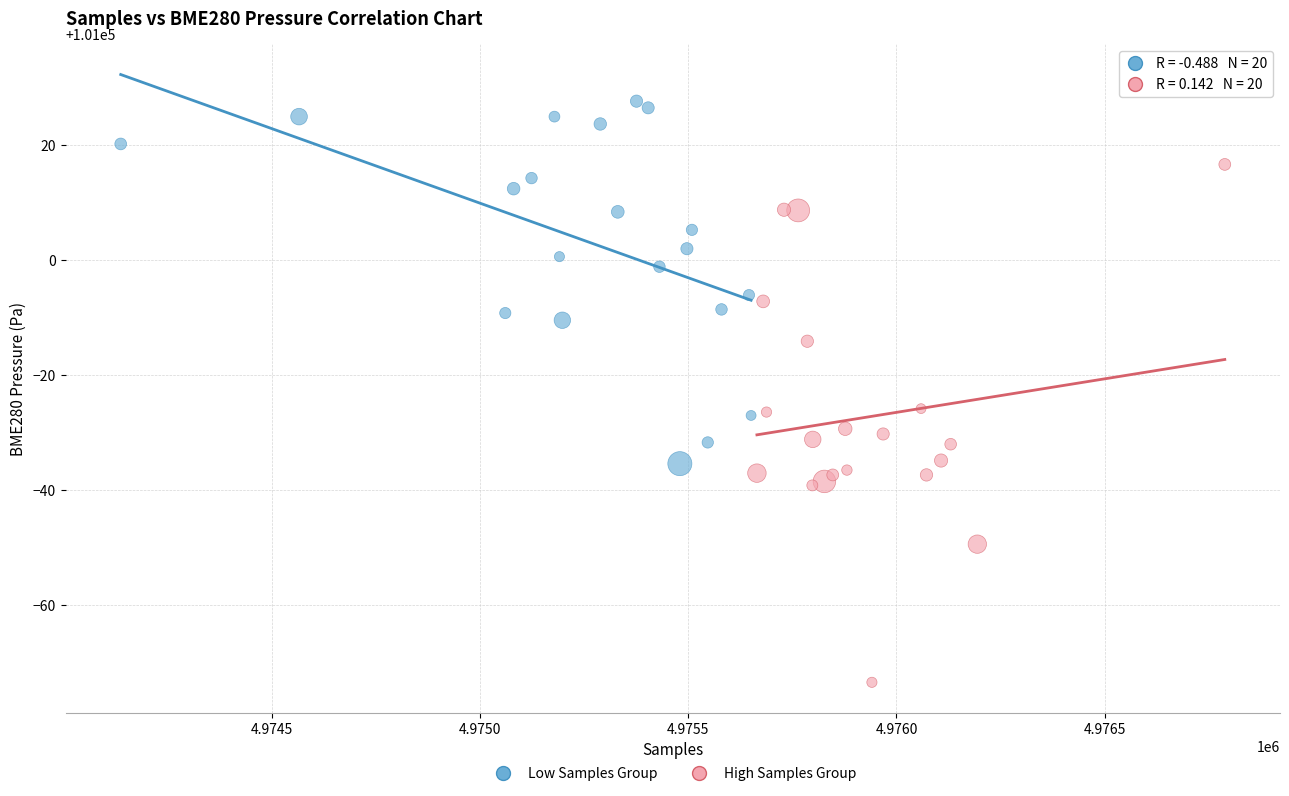

Which series contains the highest Y value?

Low Samples Group